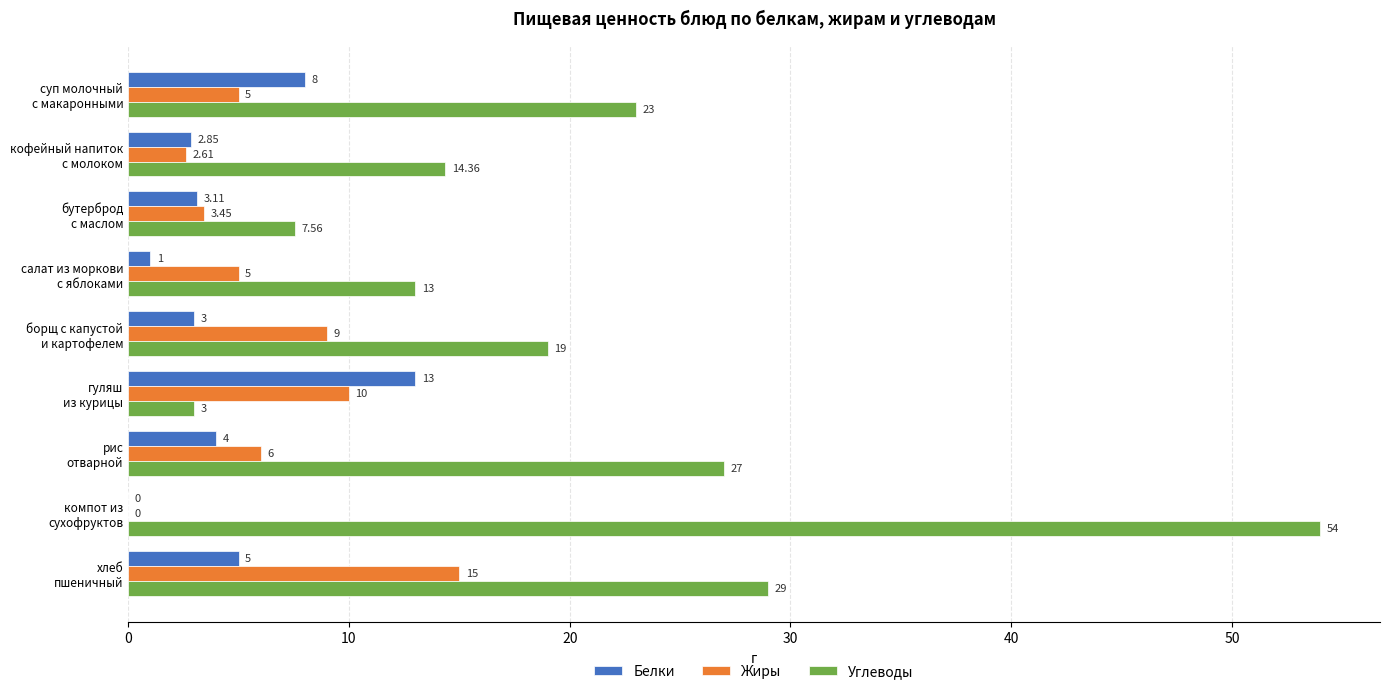

What is the sum of all Белки values?

40.0